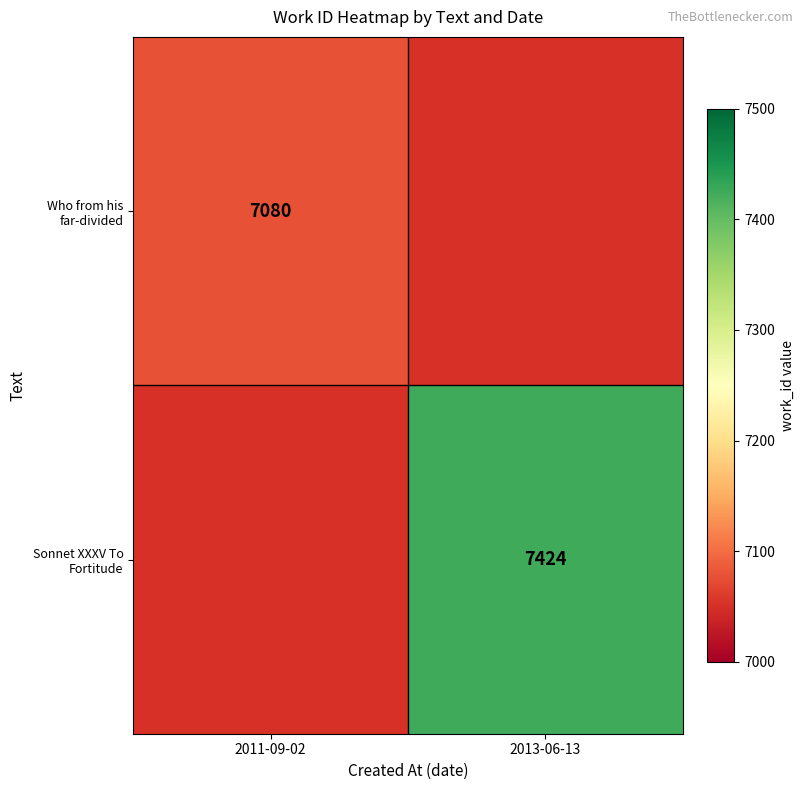

The Sonnet XXXV To Fortitude series shows 11873 at 2013-06-13. True or false?

False